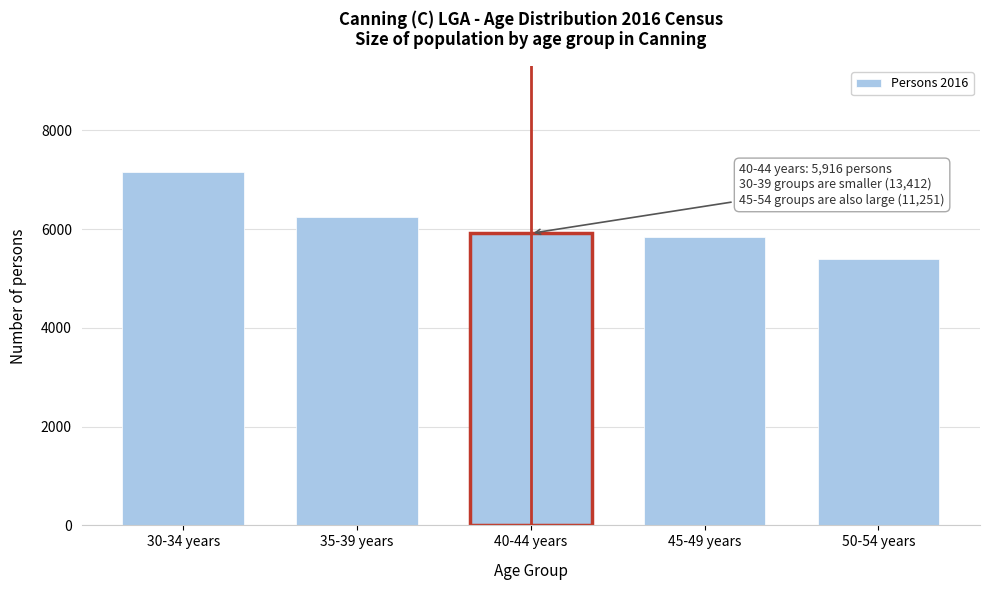

Reading right to left, extract all data points from this chart.

5405	5846	5916	6256	7156